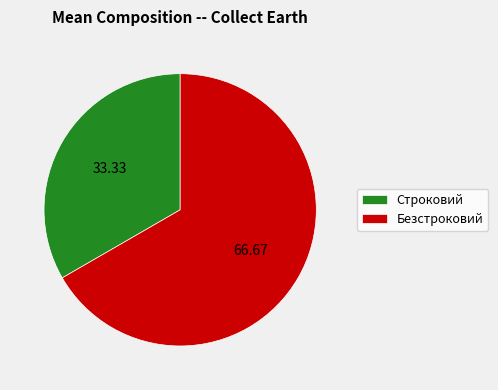

Is the sum of Строковий and Безстроковий greater than half?

Yes